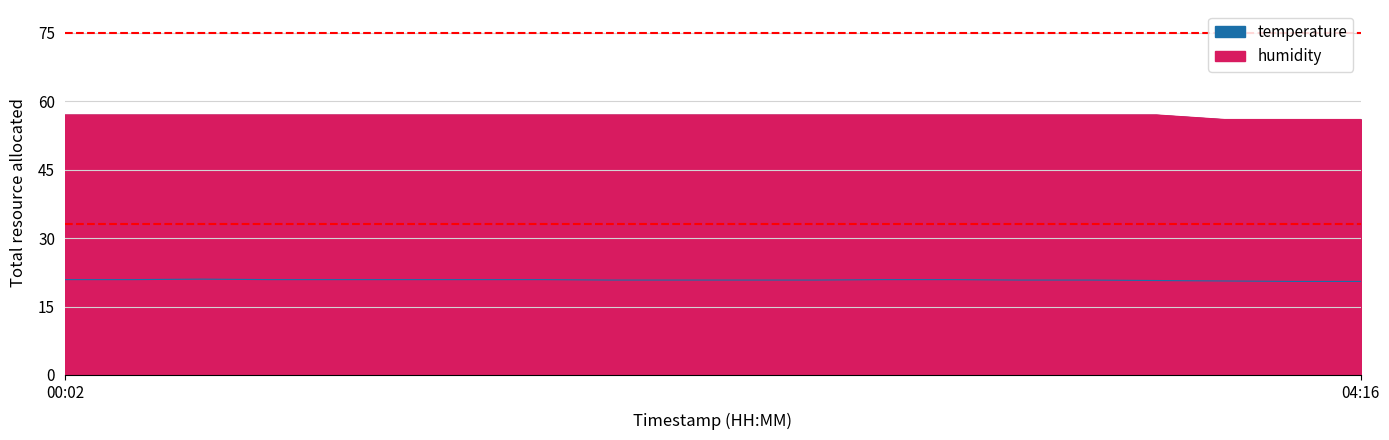

In temperature, how many points are higher than both neighbors (excluding endpoints)?

1